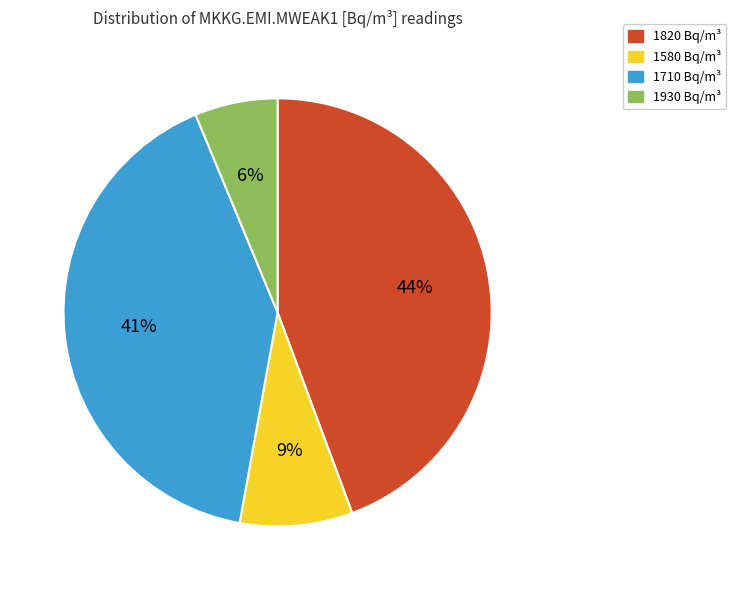

Is the sum of 1820 Bq/m³ and 1710 Bq/m³ greater than half?

Yes